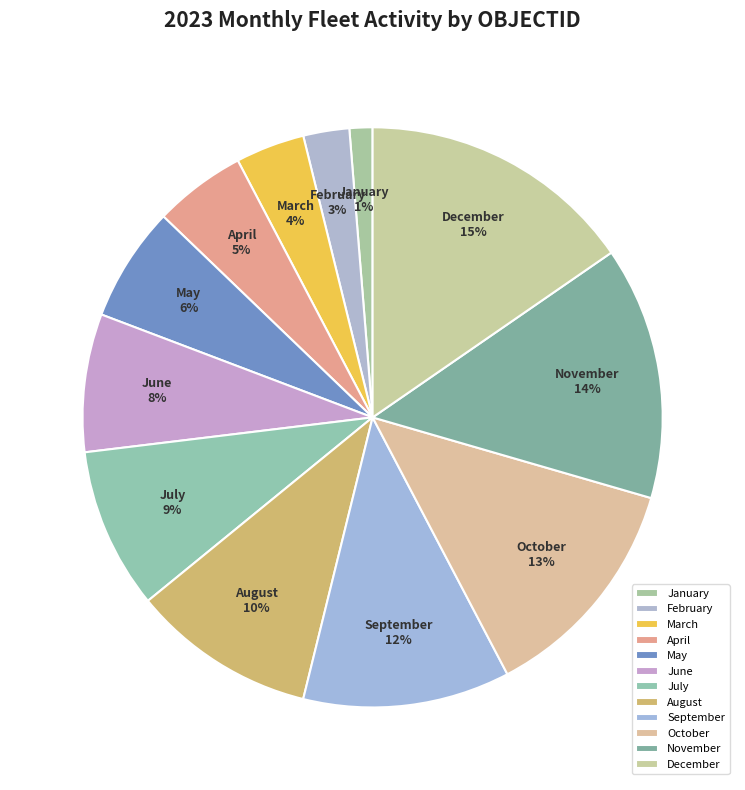

To the nearest percent, what percentage of the pie is May?

6%